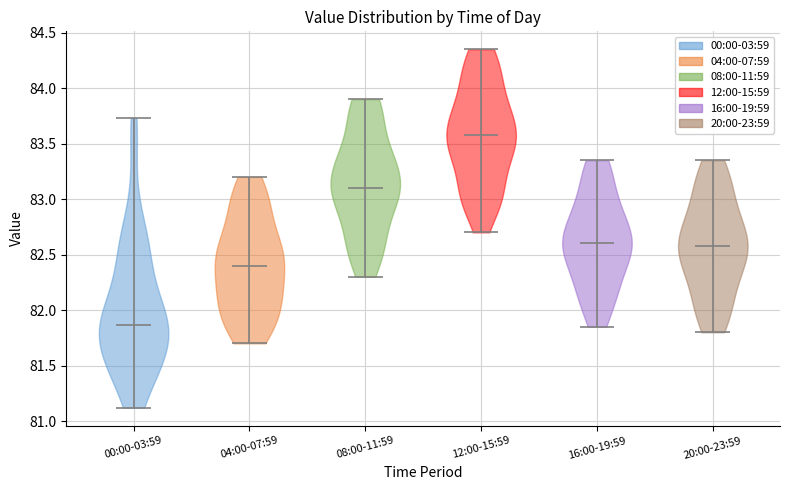

Reading left to right, read every violin against the y-axis: where its median line is, and the lowest and highest points it reaches. The values are not printed on the chart, so give them approximately, as read against the axis.

00:00-03:59: median line 81.85, lowest point 81.10, highest point 83.75
04:00-07:59: median line 82.40, lowest point 81.70, highest point 83.20
08:00-11:59: median line 83.10, lowest point 82.30, highest point 83.90
12:00-15:59: median line 83.60, lowest point 82.70, highest point 84.35
16:00-19:59: median line 82.60, lowest point 81.85, highest point 83.35
20:00-23:59: median line 82.60, lowest point 81.80, highest point 83.35